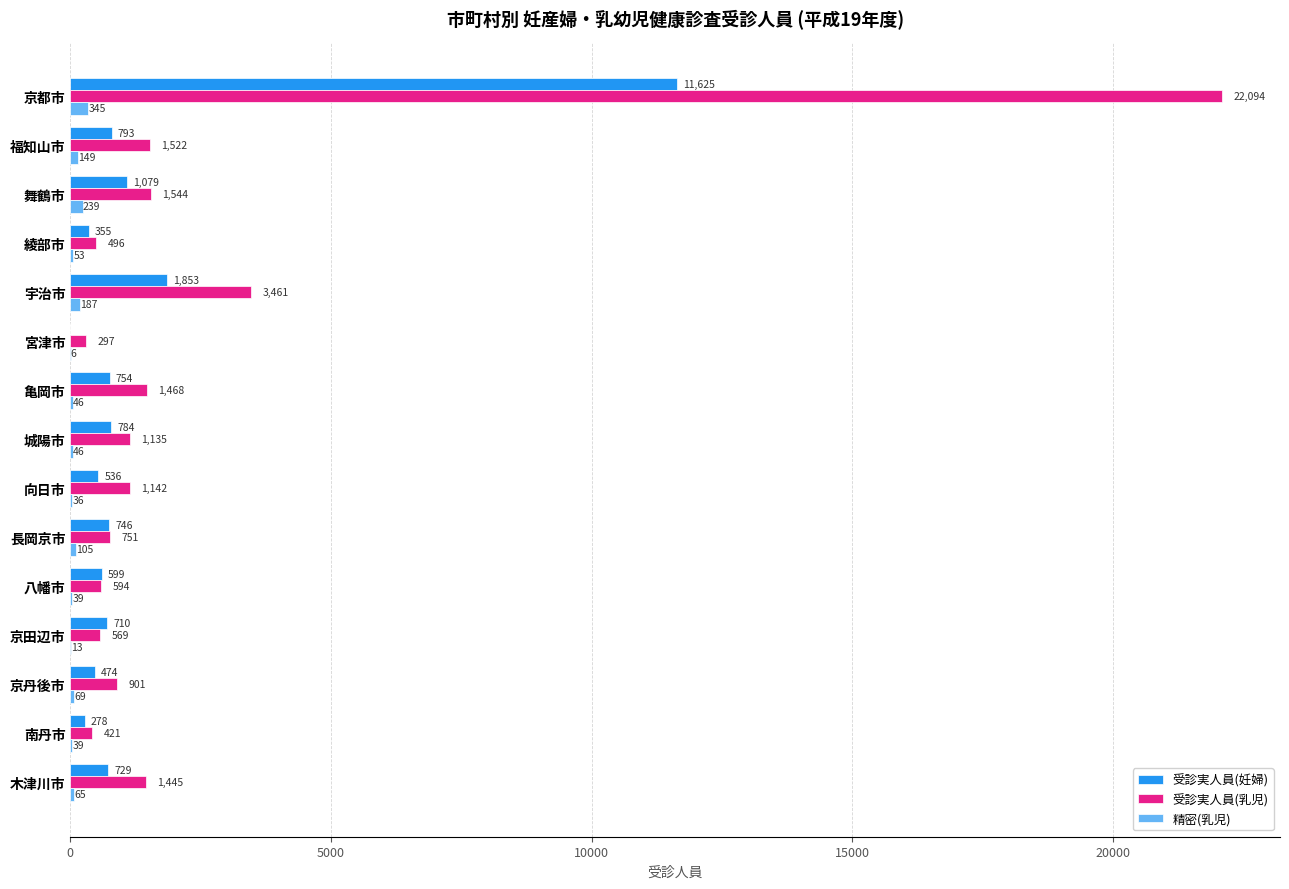

Which series changed the most between 宮津市 and 京丹後市?

受診実人員(乳児)